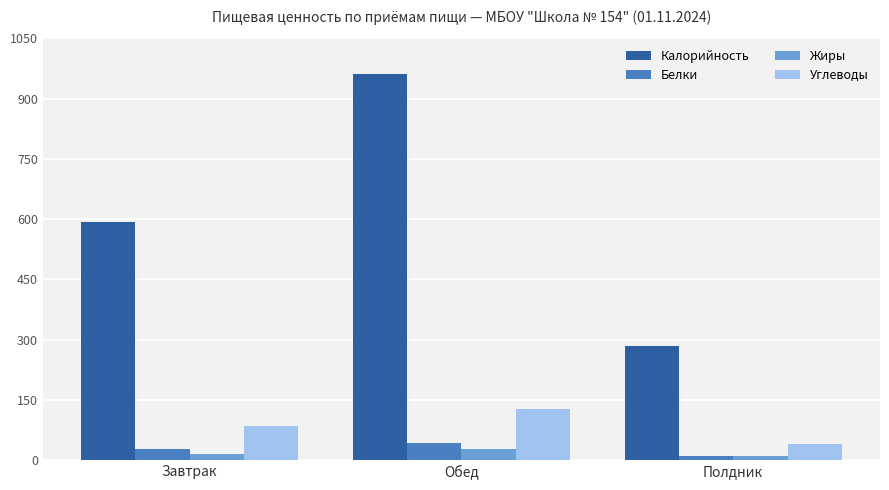

At which label does Калорийность reach its minimum?

Полдник